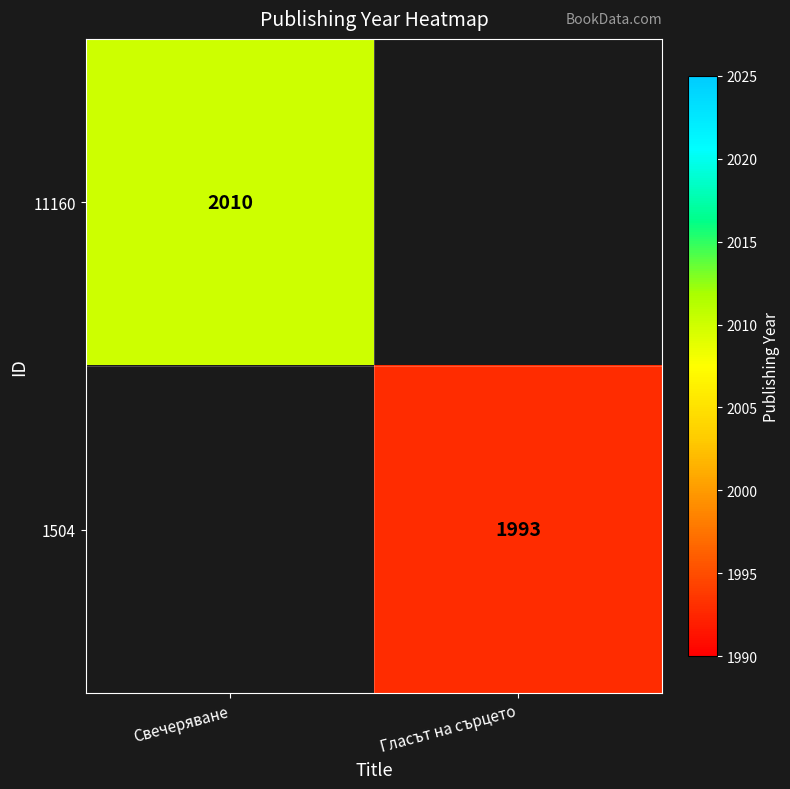

The 1504 series shows 1993 at Гласът на сърцето. True or false?

True